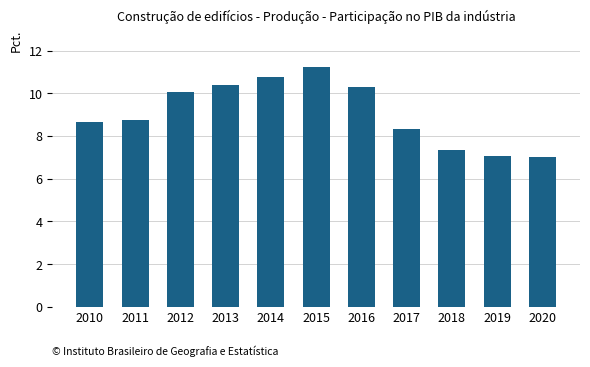

What is the value of the 4th bar from the left?

10.4